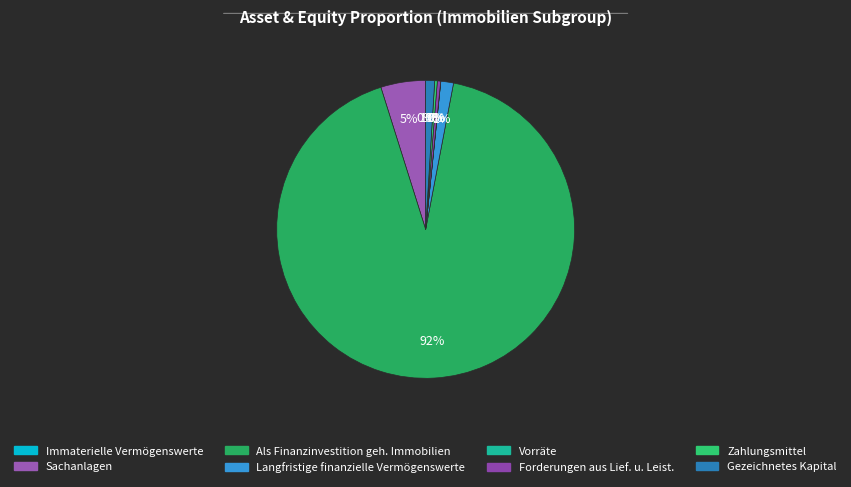

How many segments does this pie chart have?

8